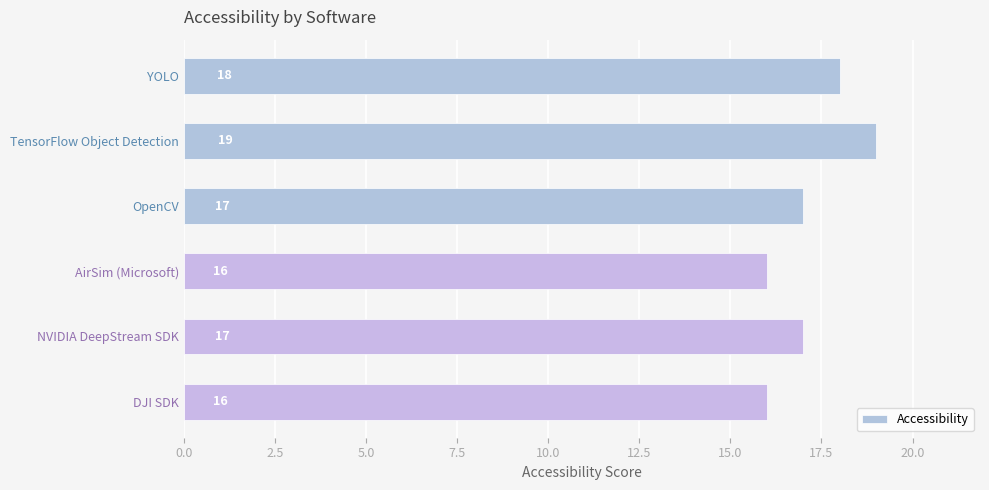

What is the average value?

17